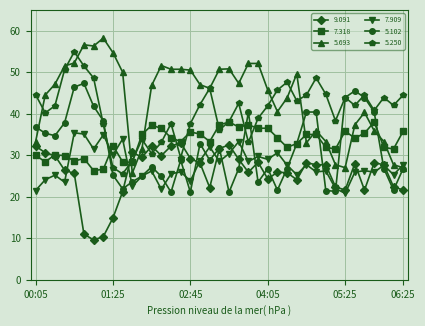

Does the chart have visible grid lines?

Yes